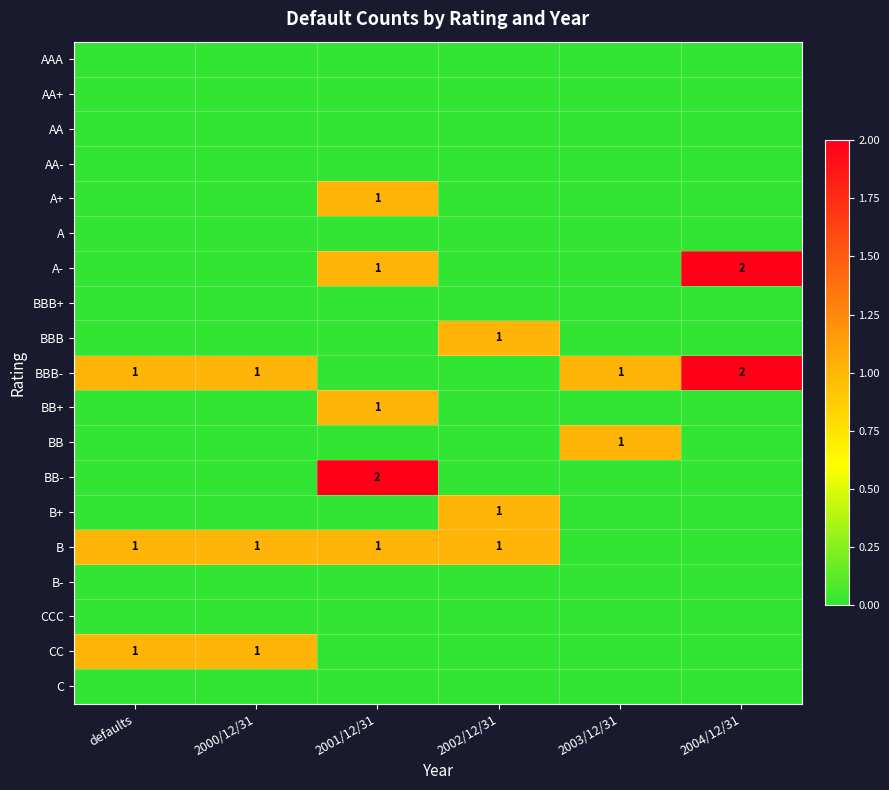

Count the A- values in the range 0 to 1.

5